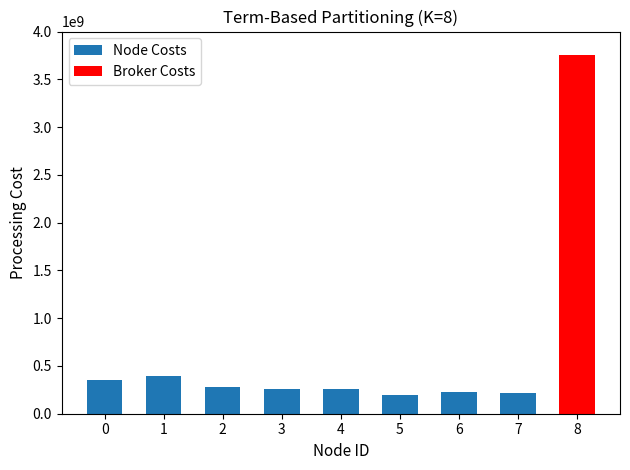

Is it true that Node Costs equals 527099737 at 1?

False